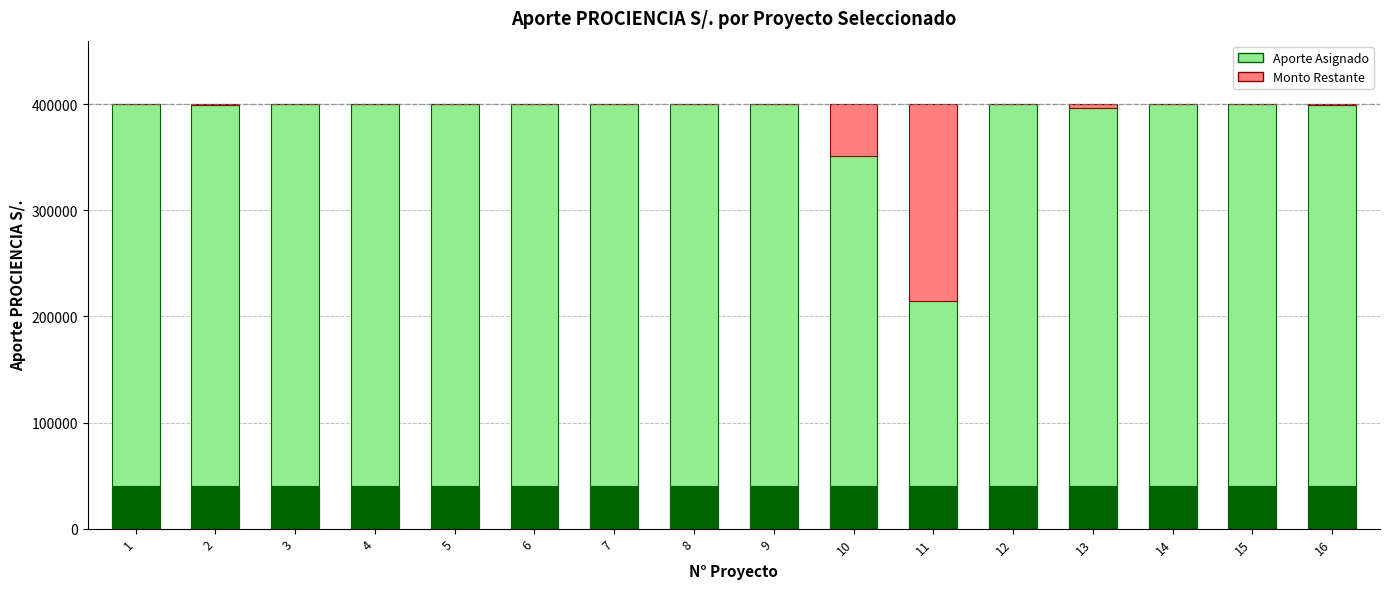

What is the sum of the Aporte Asignado values at 6 and 1?

800000